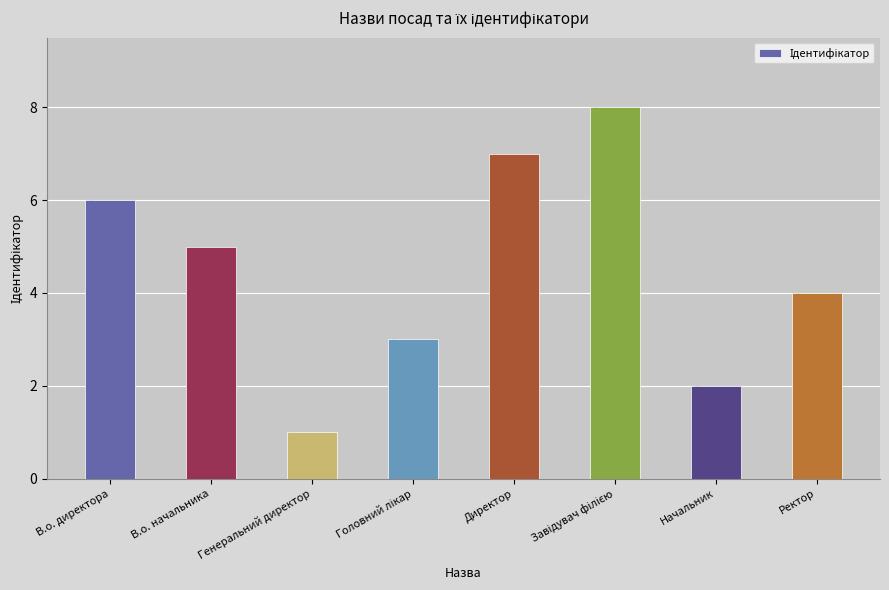

Rank the categories by value from lowest to highest.

Генеральний директор, Начальник, Головний лікар, Ректор, В.о. начальника, В.о. директора, Директор, Завідувач філією